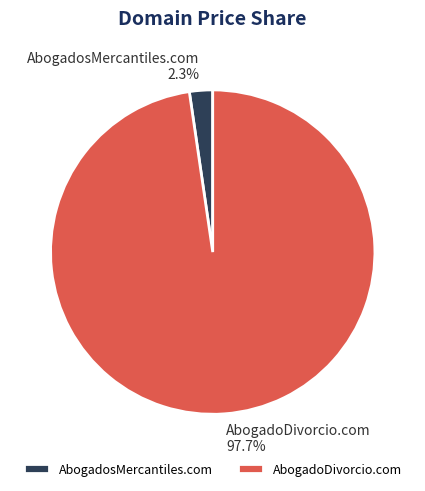

Does AbogadosMercantiles.com represent more than half of the total?

No